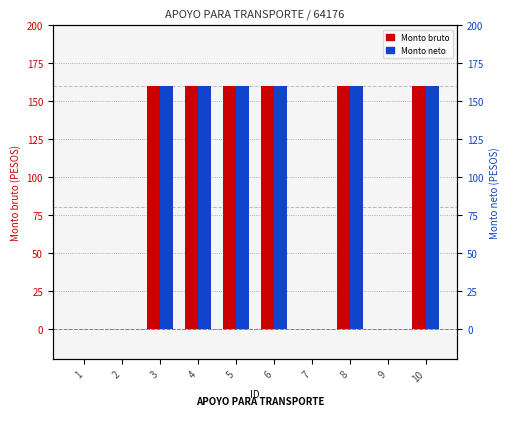

What is the difference between the second highest and minimum values in the Monto bruto series?

160